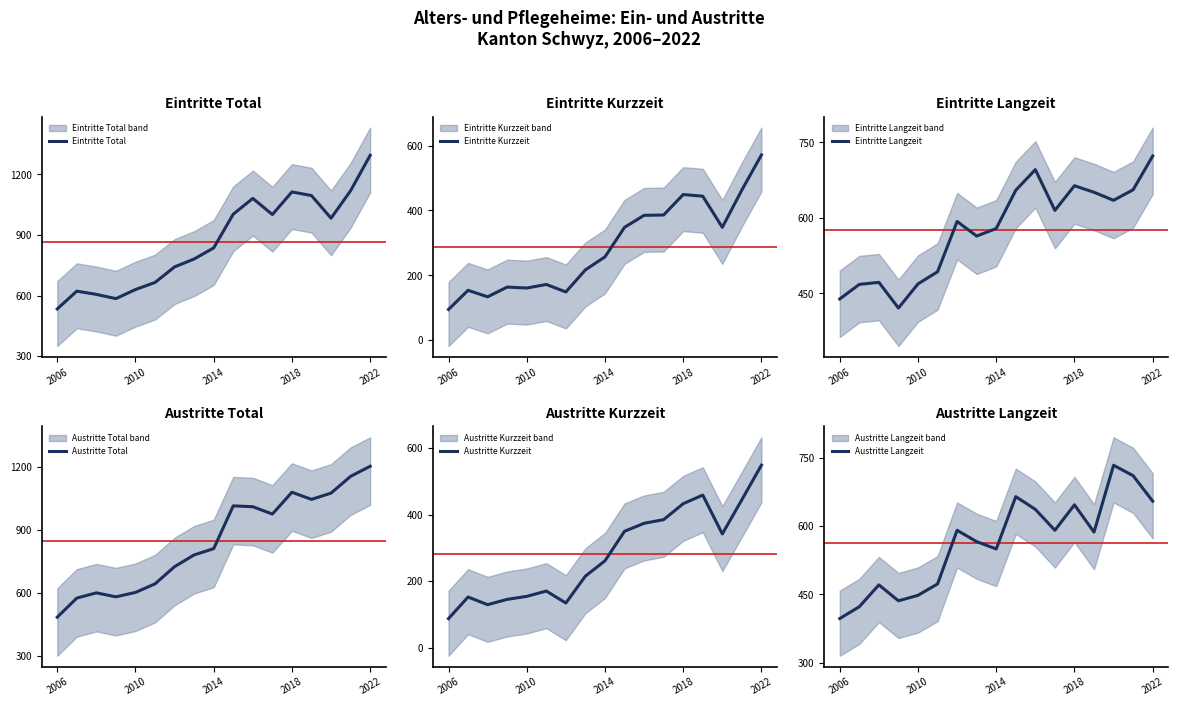

Which category has the lowest value in the Eintritte Kurzzeit series?

2006